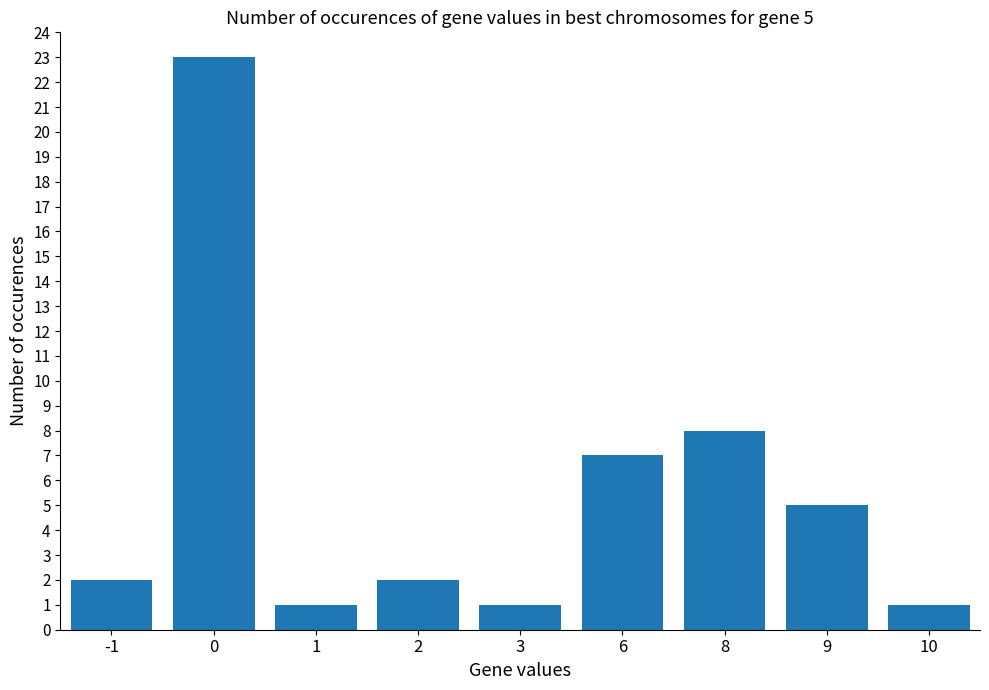

What is the change in value from -1 to 3?

-1